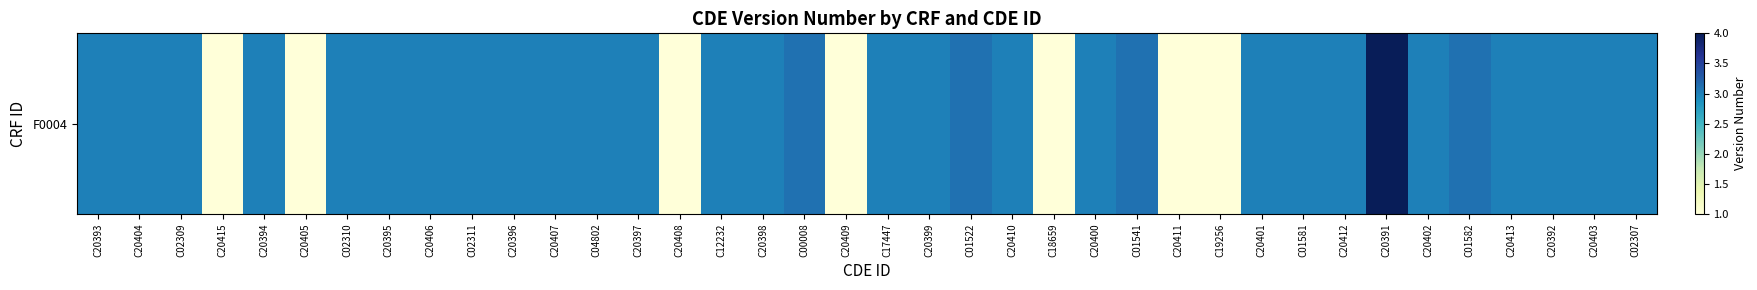

Which has a higher value, C20403 or C20399?

C20403